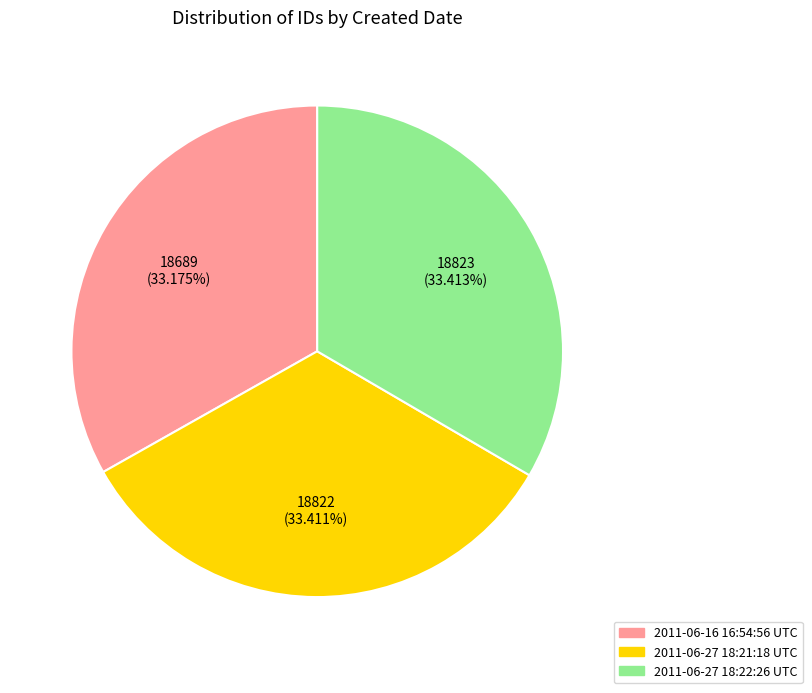

How many segments does this pie chart have?

3